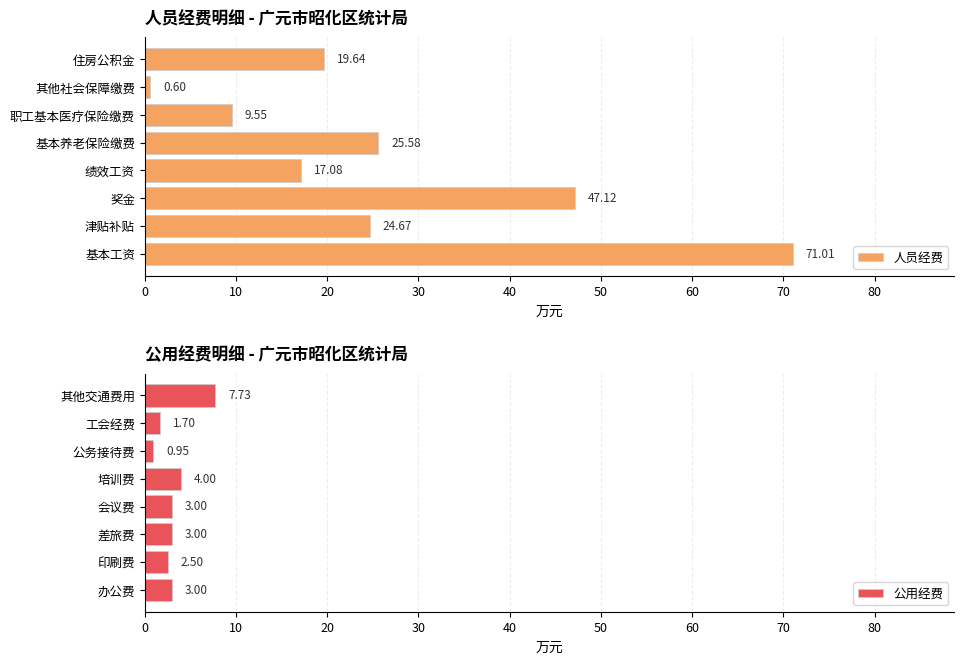

What is the sum of all 公用经费 values?

25.9